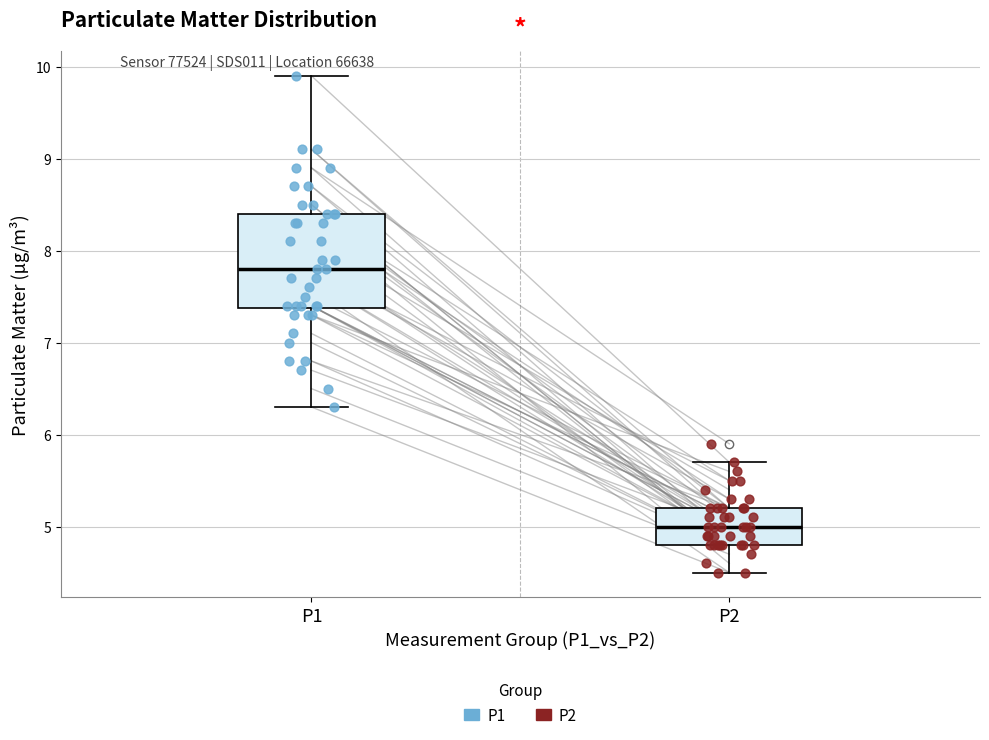

Reading left to right, transcribe this box plot: for each box, give where its median line is, the range the box spans, and where its two whiskers end, as read against the y-axis. The values are not printed on the chart, so give them approximately, as read against the axis.

P1: median 7.8, box 7.4 to 8.4, whiskers 6.3 to 9.9
P2: median 5.0, box 4.8 to 5.2, whiskers 4.5 to 5.7